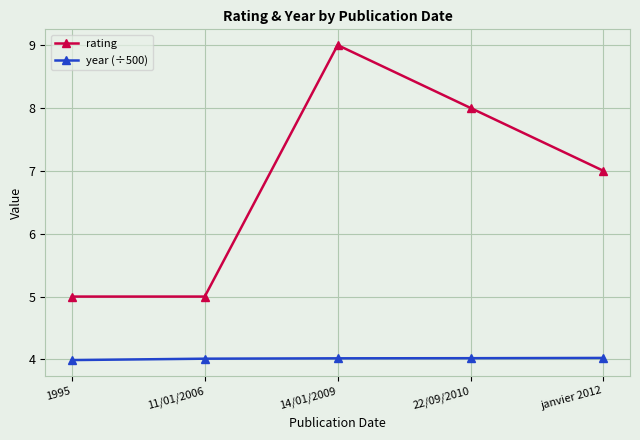

What value does the rating series have at 11/01/2006?

5.0